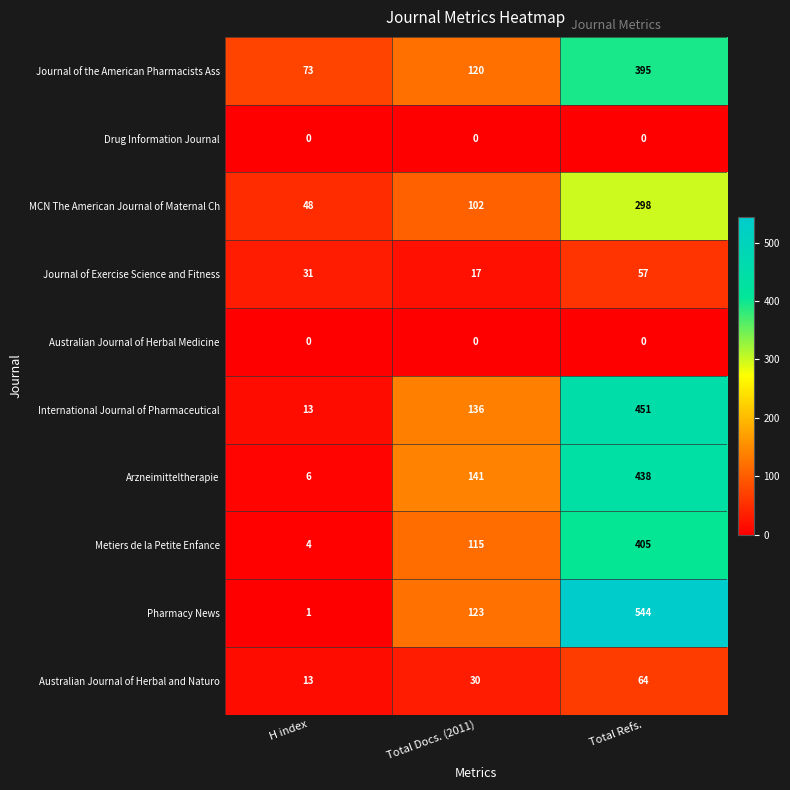

How many Arzneimitteltherapie values are between 6 and 438?

3